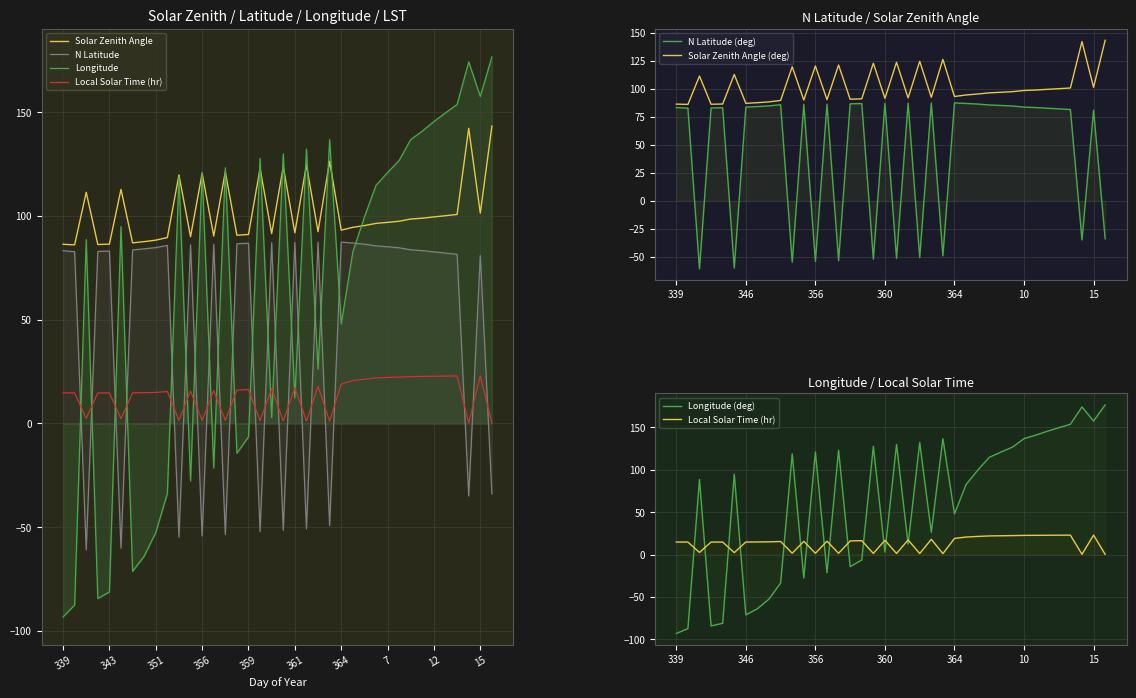

What is the sum of the Solar Zenith Angle values at 348 and 13?

187.8